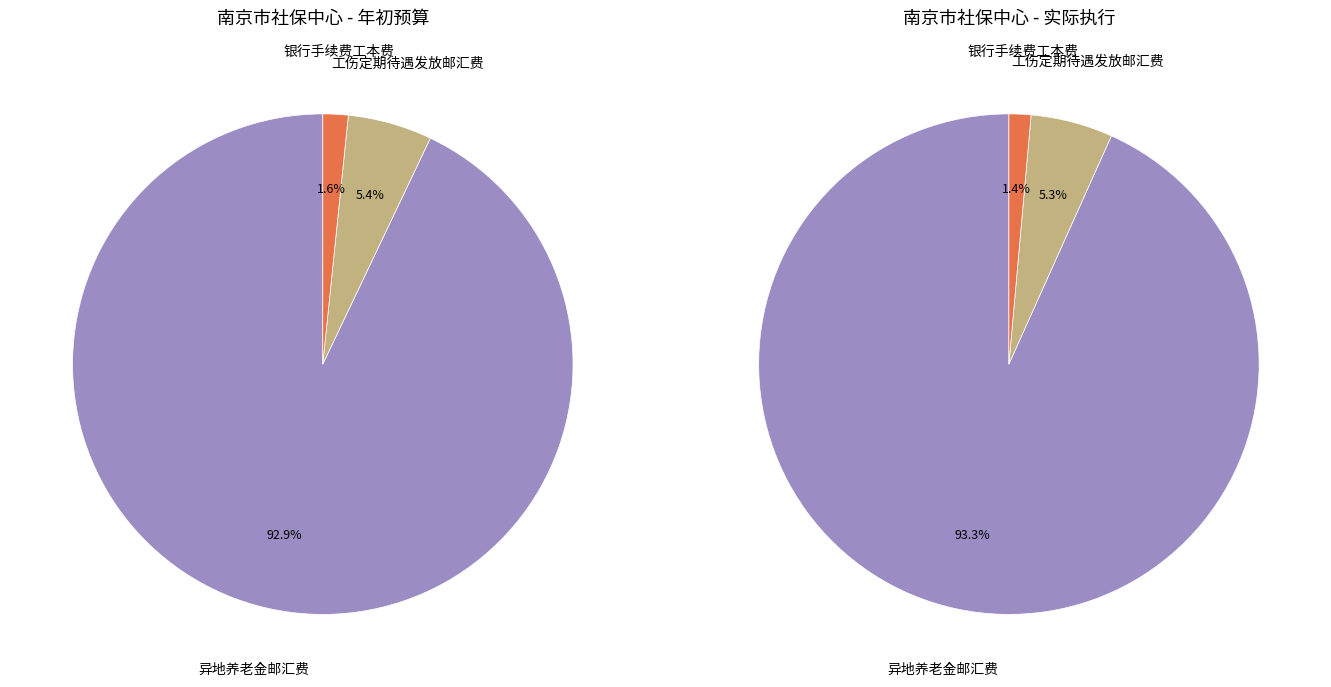

Approximately how many times larger is the value at 银行手续费工本费 compared to 工伤定期待遇发放邮汇费?

0.3